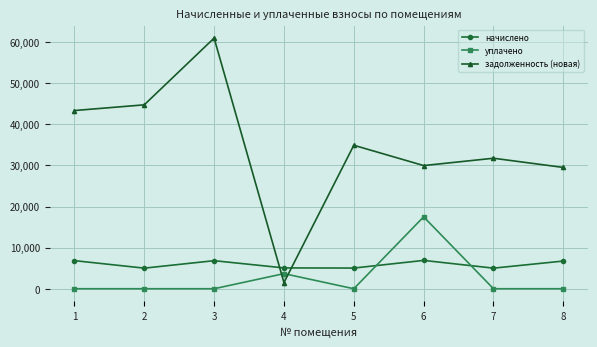

The value of задолженность (новая) at 8 is 11734.6. True or false?

False